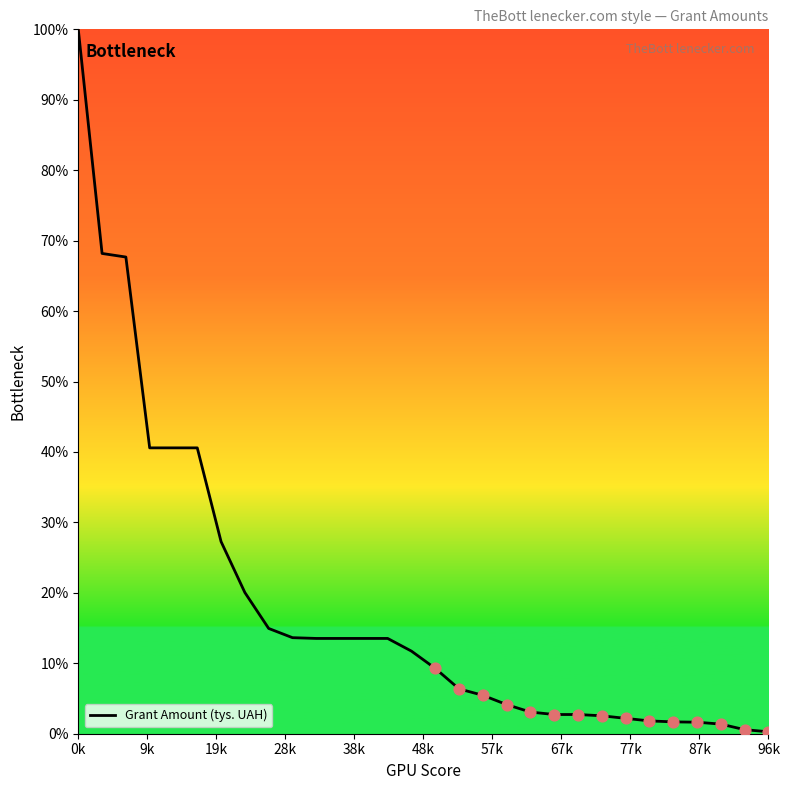

What is the greatest value displayed?

100.0